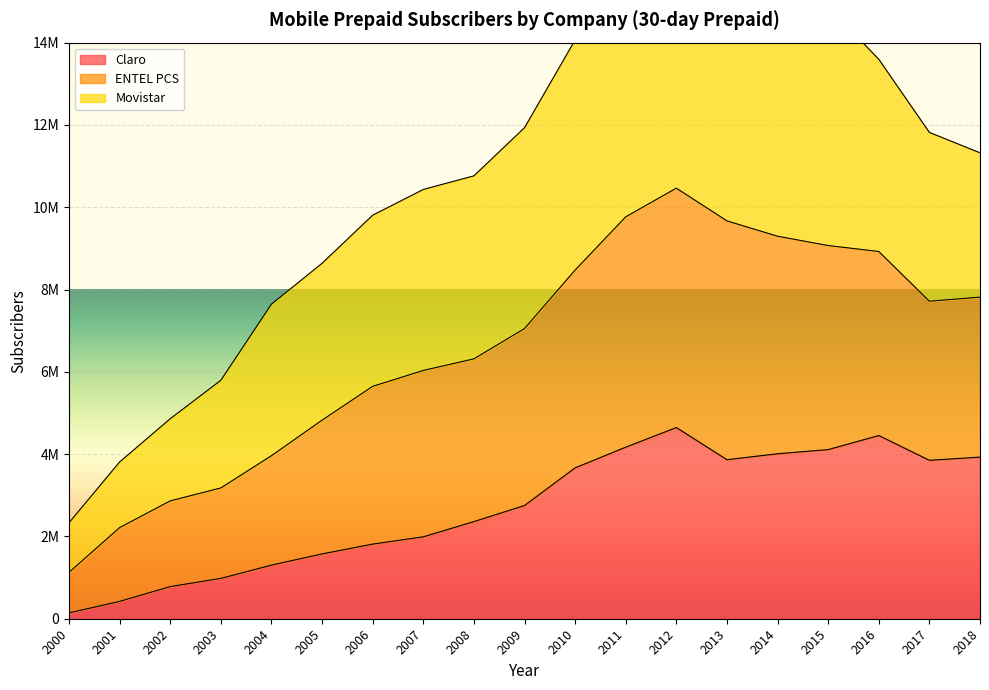

Which has a higher value, 2015 or 2006?

2015